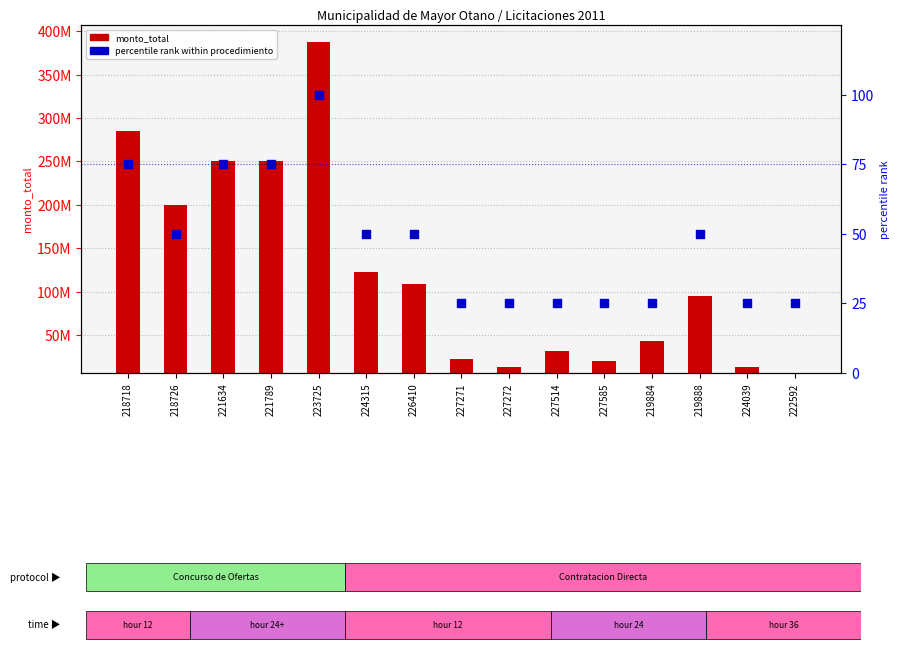

What is the total value across all series at 224315?

123000050